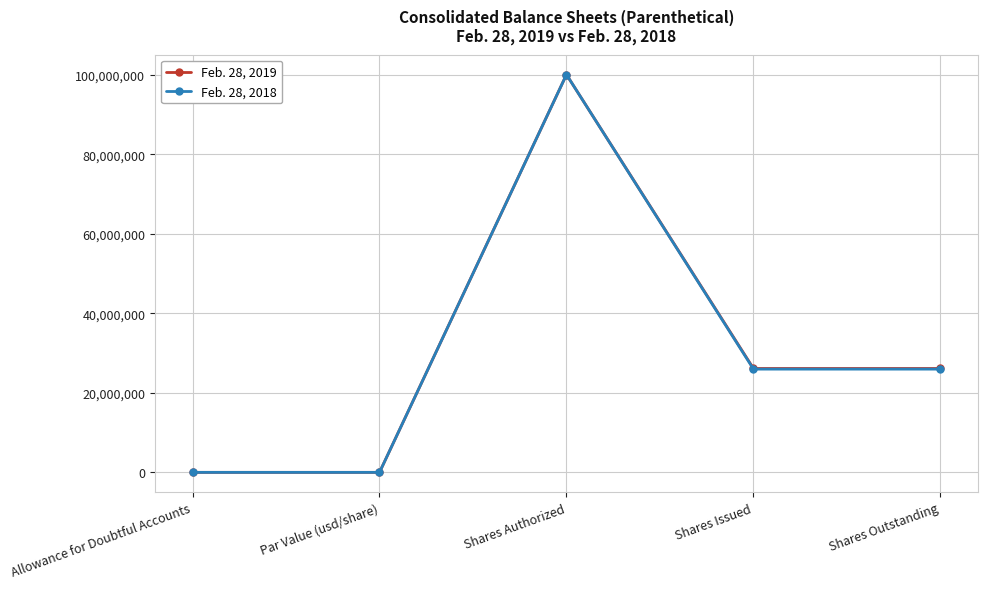

At which category does Feb. 28, 2018 reach its first local valley?

Par Value (usd/share)